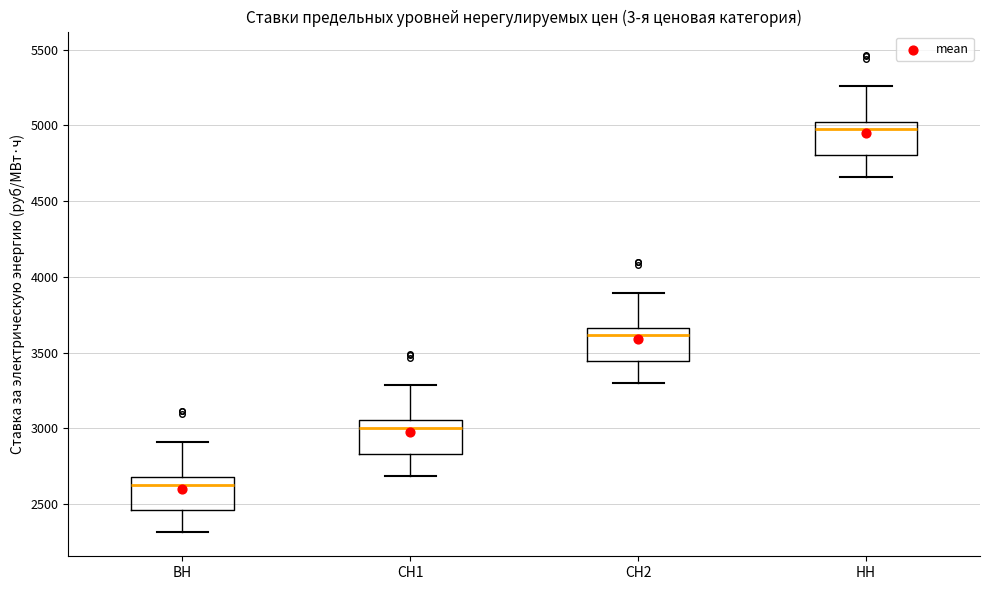

Reading left to right, transcribe this box plot: for each box, give where its median line is, the range the box spans, and where its two whiskers end, as read against the y-axis. The values are not printed on the chart, so give them approximately, as read against the axis.

ВН: median 2650, box 2450 to 2700, whiskers 2300 to 2900
СН1: median 3000, box 2850 to 3050, whiskers 2700 to 3300
СН2: median 3600, box 3450 to 3650, whiskers 3300 to 3900
НН: median 4950, box 4800 to 5050, whiskers 4650 to 5250